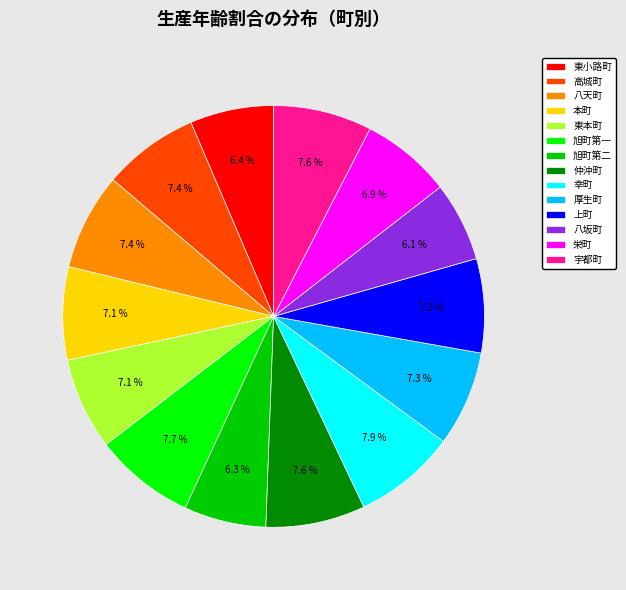

How many slices are in this pie chart?

14